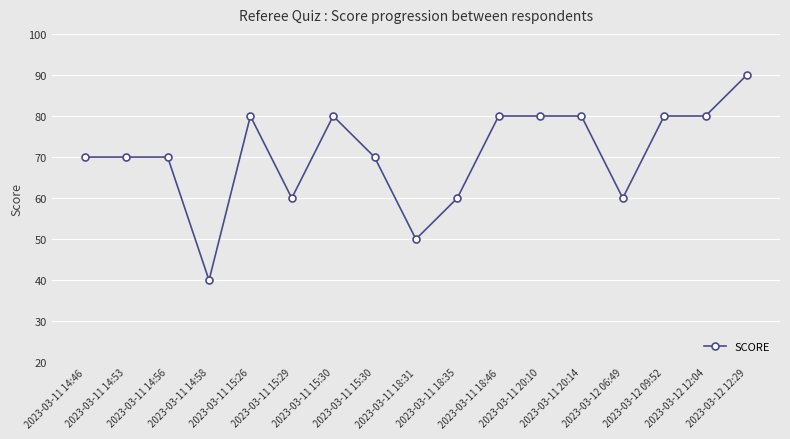

Count the number of data series in this chart.

1